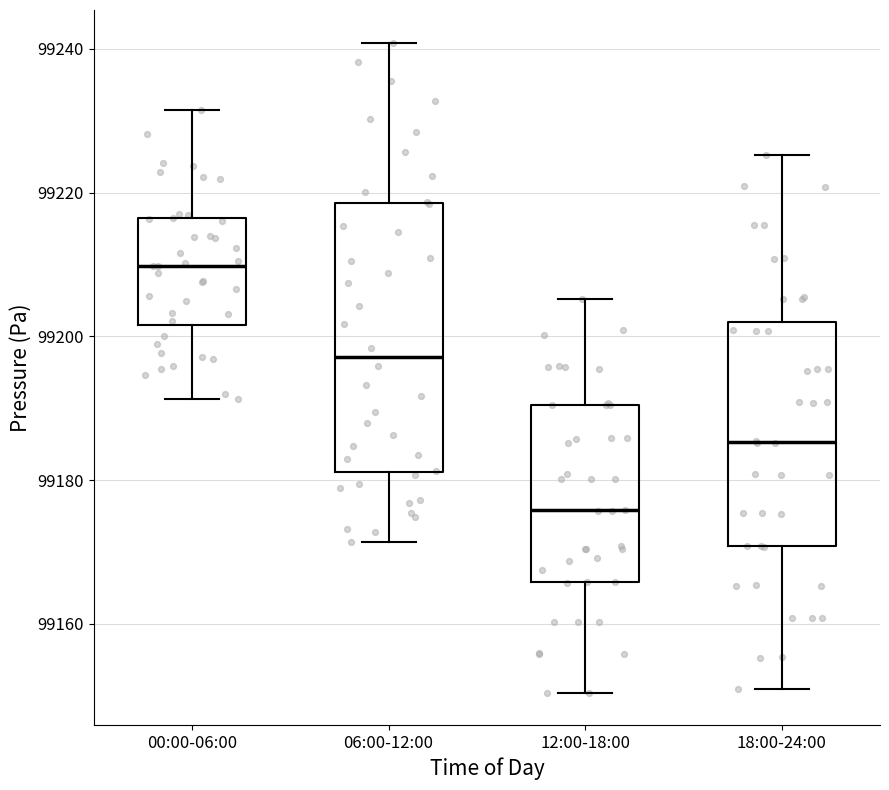

Where is the upper edge of the box for 00:00-06:00 on the y-axis? The values are not printed on the chart, so give them approximately, as read against the axis.

99216